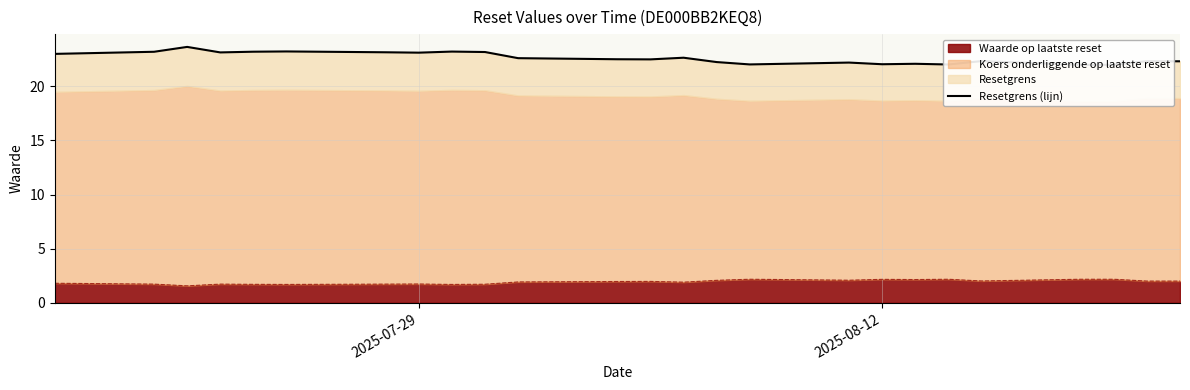

What is the minimum value for Waarde op laatste reset?

1.6